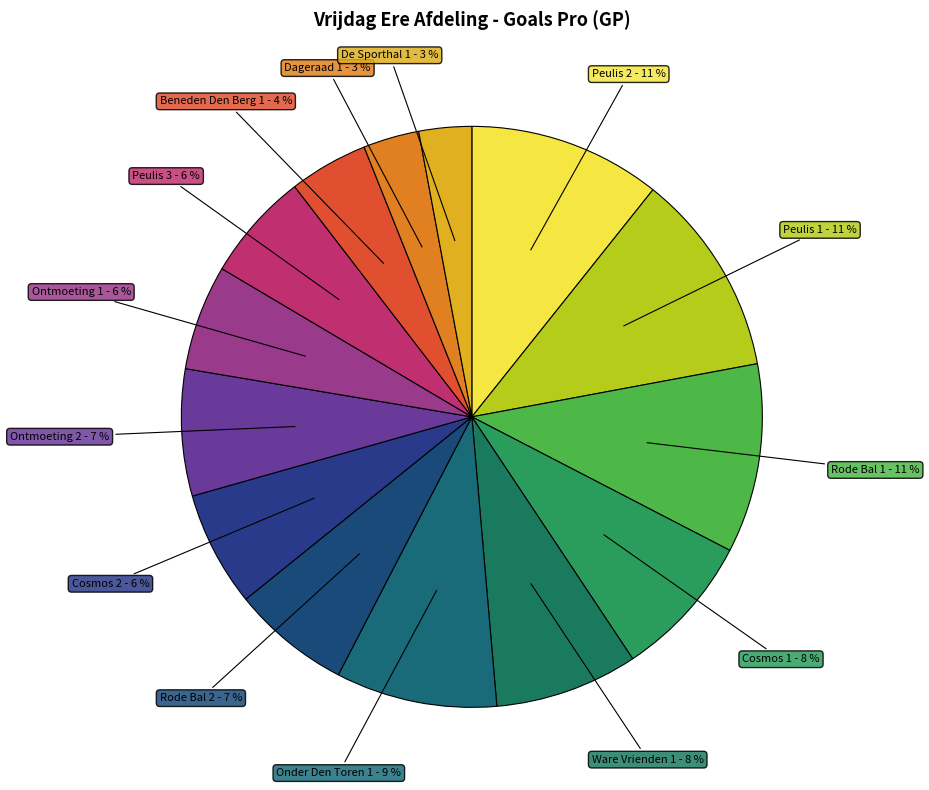

Combined, do Rode Bal 1 and Peulis 1 account for over 50%?

No